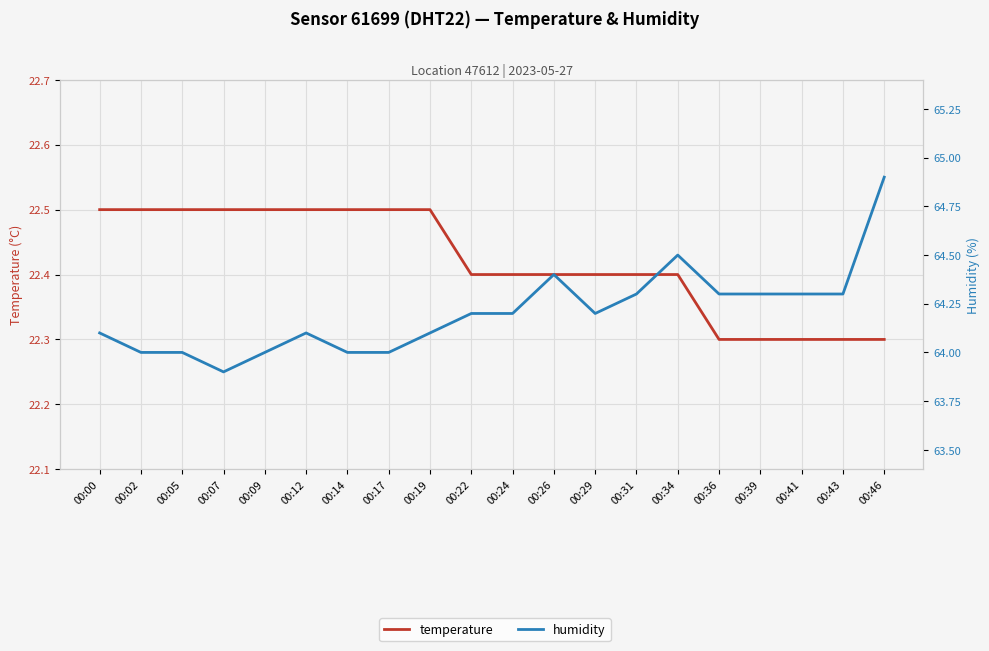

The temperature series shows 32.6 at 00:09. True or false?

False